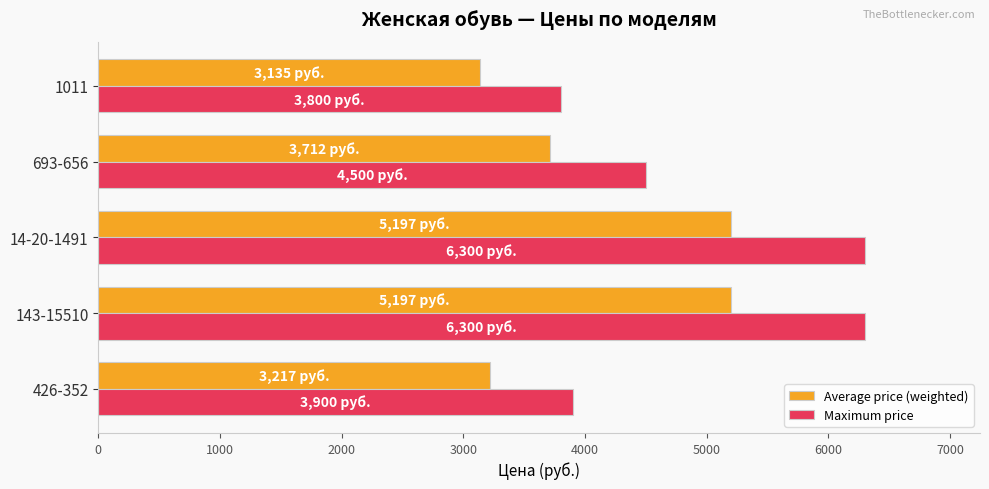

At which label is Maximum price closest to 5050?

693-656